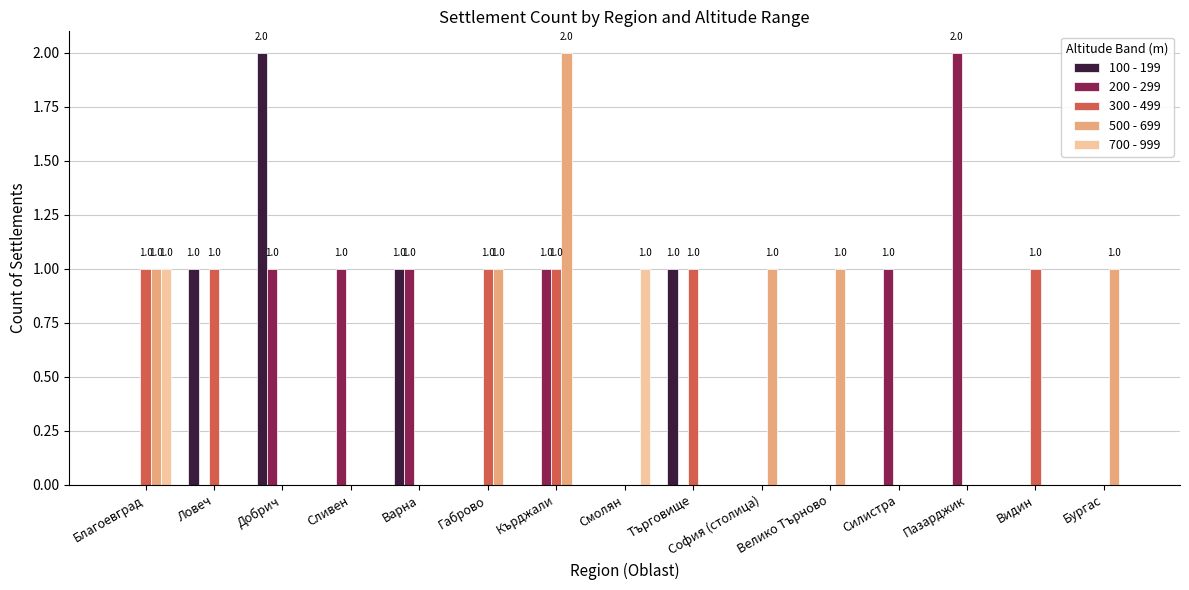

How many distinct data groups are displayed?

5